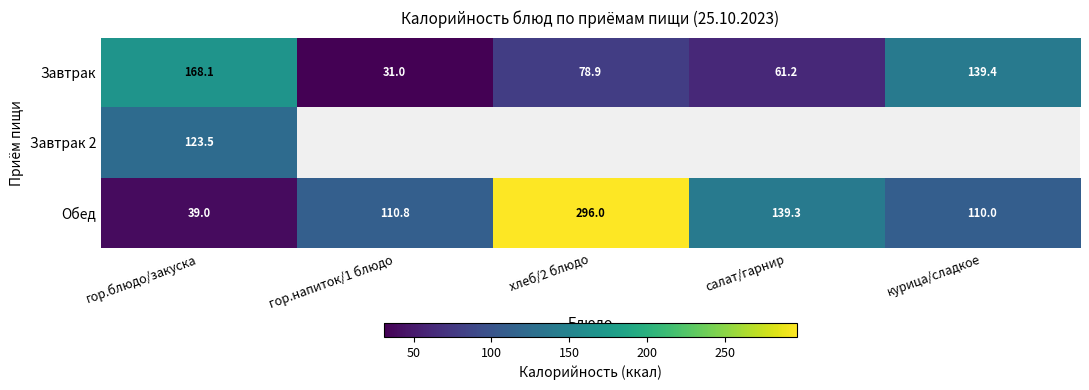

How many positive values does the Завтрак 2 series have?

1